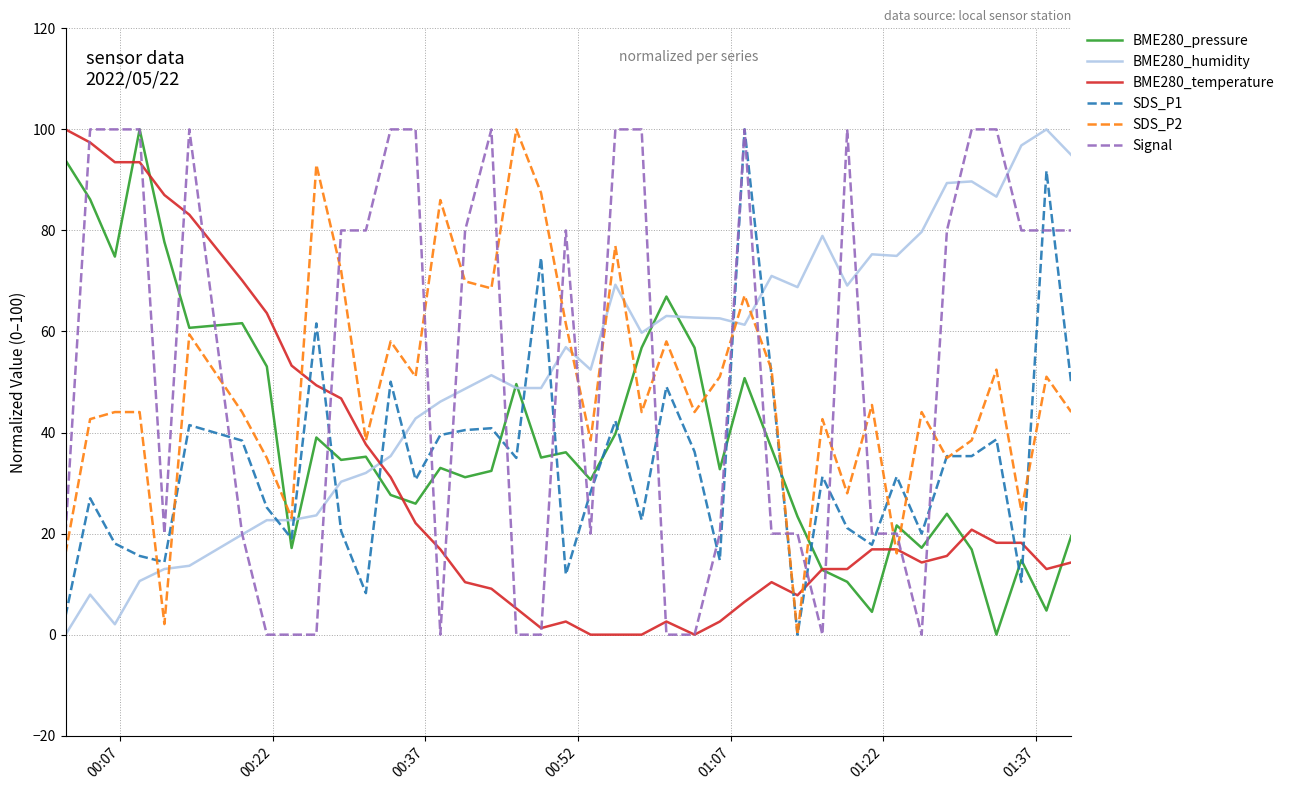

What are all the series names shown in the legend?

BME280_pressure, BME280_humidity, BME280_temperature, SDS_P1, SDS_P2, Signal